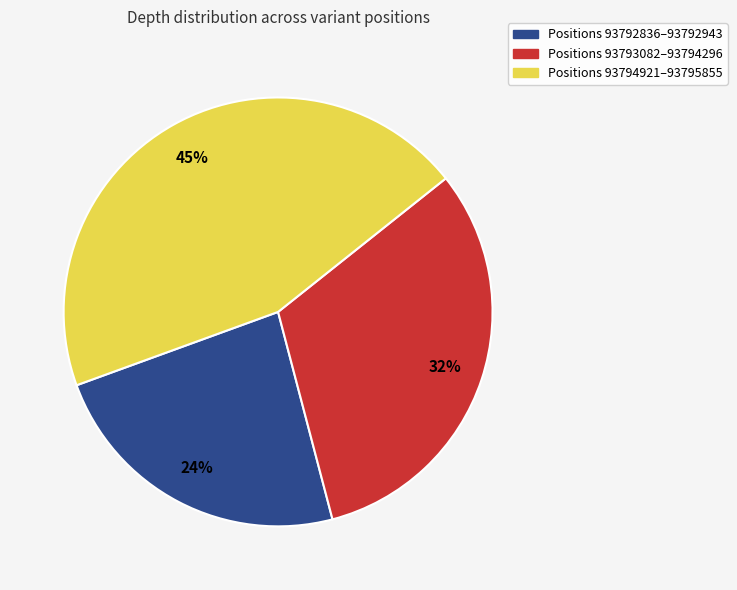

Is the sum of Positions 93793082–93794296 and Positions 93792836–93792943 greater than half?

Yes